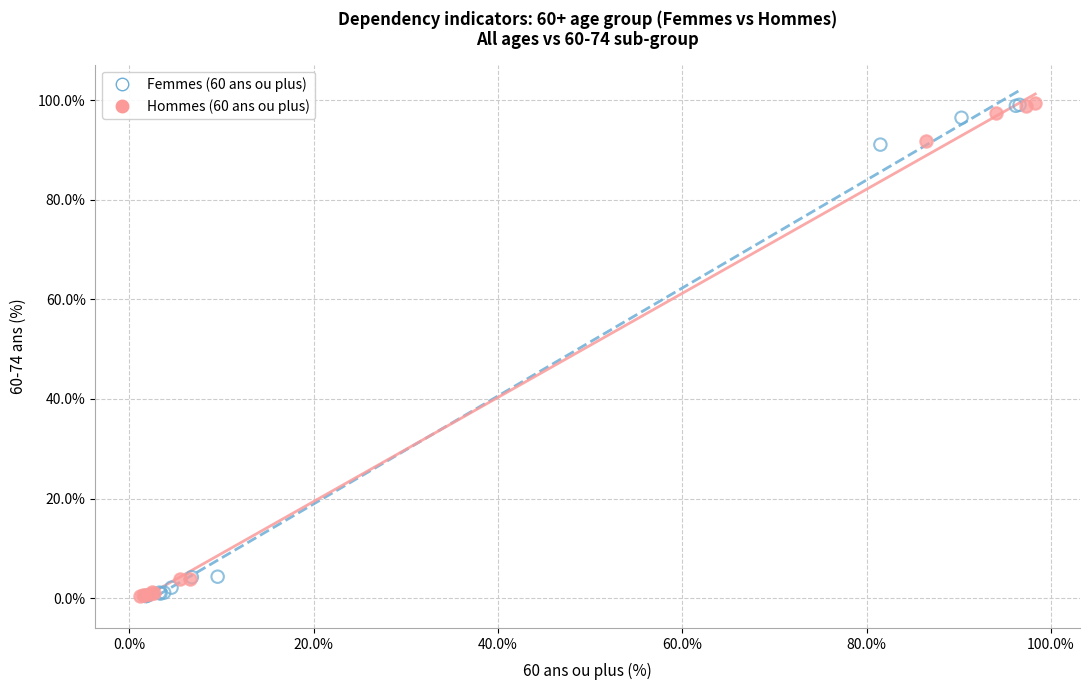

What are all the series names shown in the legend?

Femmes (60 ans ou plus), Hommes (60 ans ou plus)